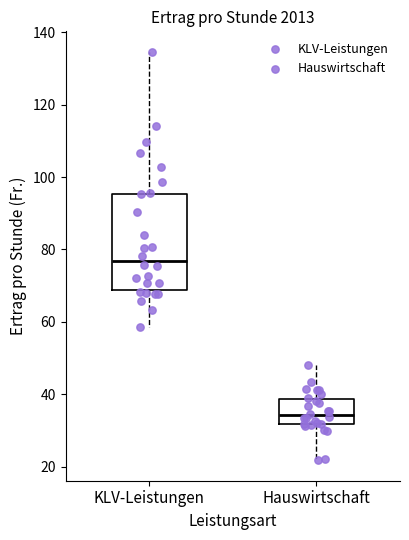

Reading left to right, read every box against the y-axis: the position of its median line, the range the box covers, and the ends of its whiskers. The values are not printed on the chart, so give them approximately, as read against the axis.

KLV-Leistungen: median 76, box 68 to 96, whiskers 58 to 134
Hauswirtschaft: median 34, box 32 to 38, whiskers 22 to 48